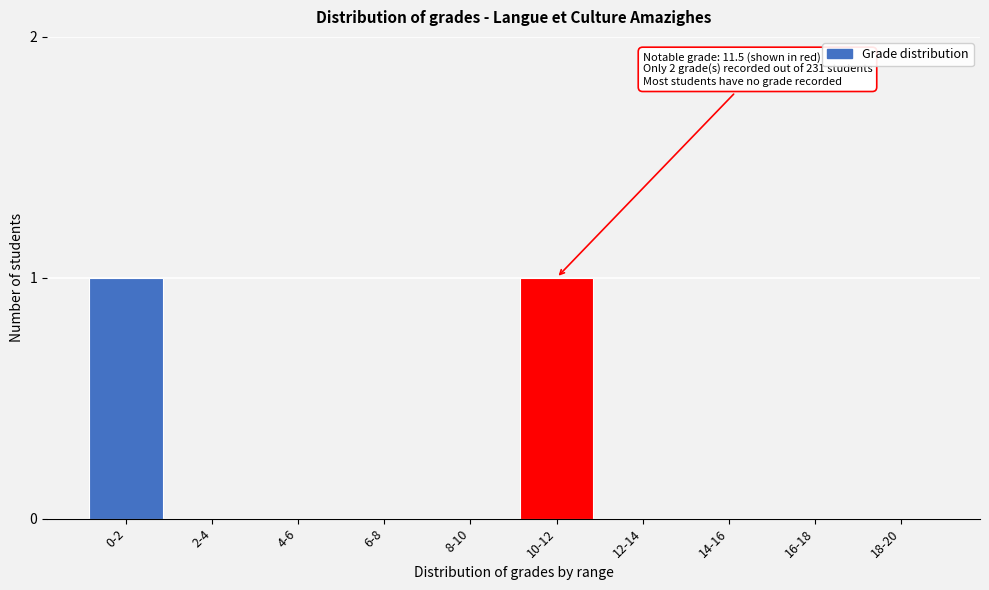

Reading left to right, transcribe all the data shown in this chart.

0-2=1	2-4=0	4-6=0	6-8=0	8-10=0	10-12=1	12-14=0	14-16=0	16-18=0	18-20=0